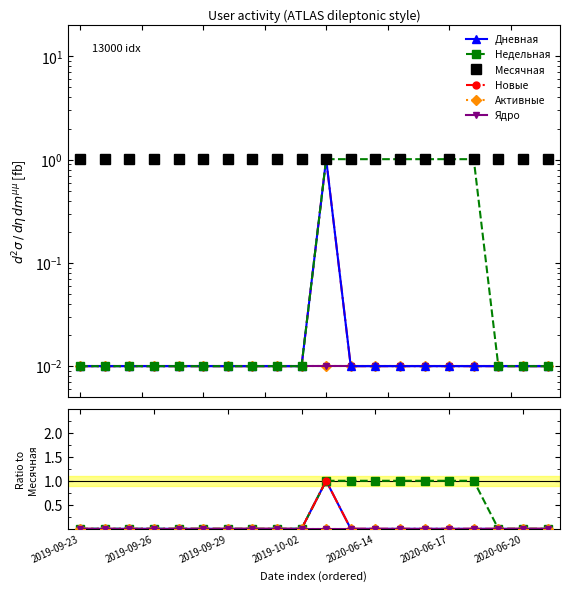

Is it true that Активные equals 0.0 at 2020-06-20?

False